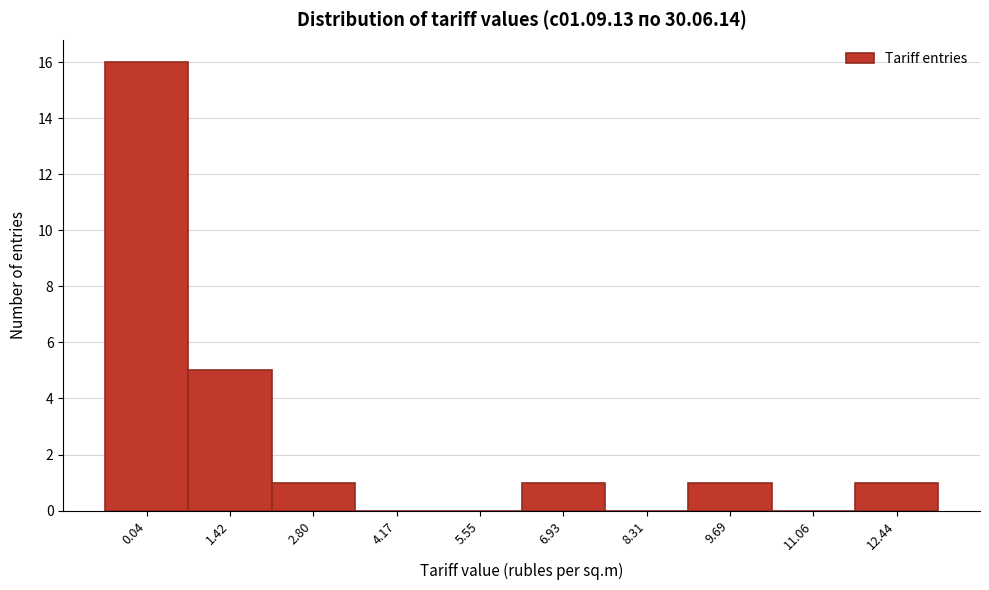

Reading left to right, what are all the values shown in this chart?

0.04=16	1.42=5	2.80=1	4.17=0	5.55=0	6.93=1	8.31=0	9.69=1	11.06=0	12.44=1